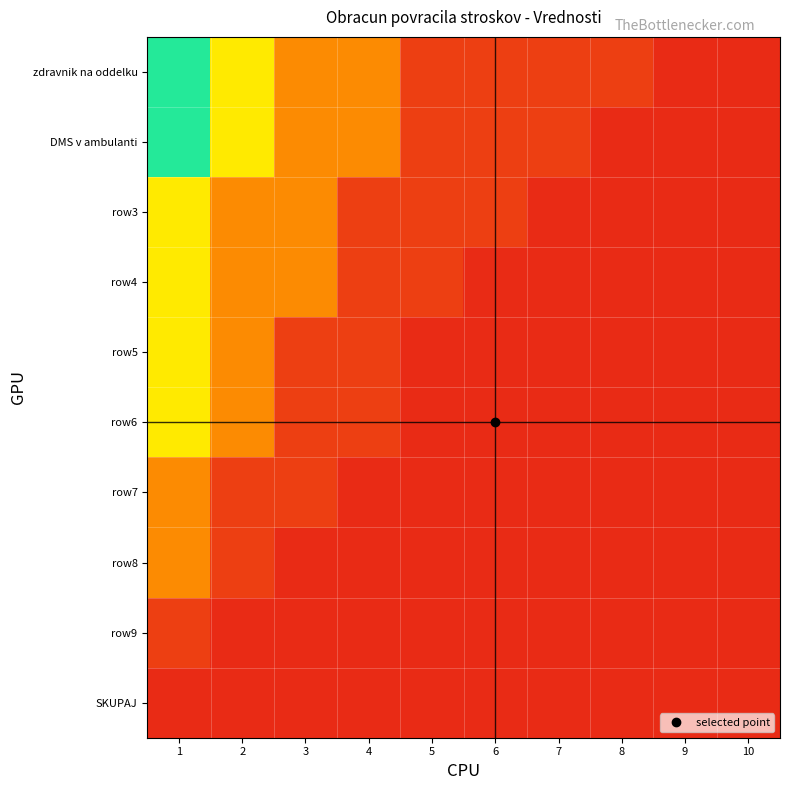

Between 1 and 4, which series saw the biggest shift?

zdravnik na oddelku